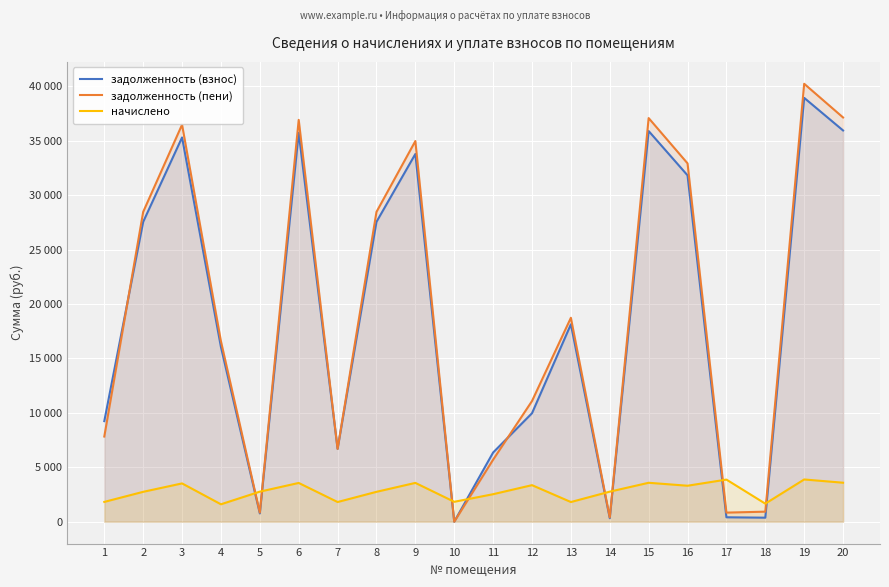

Where does the начислено series first go above 2759?

3